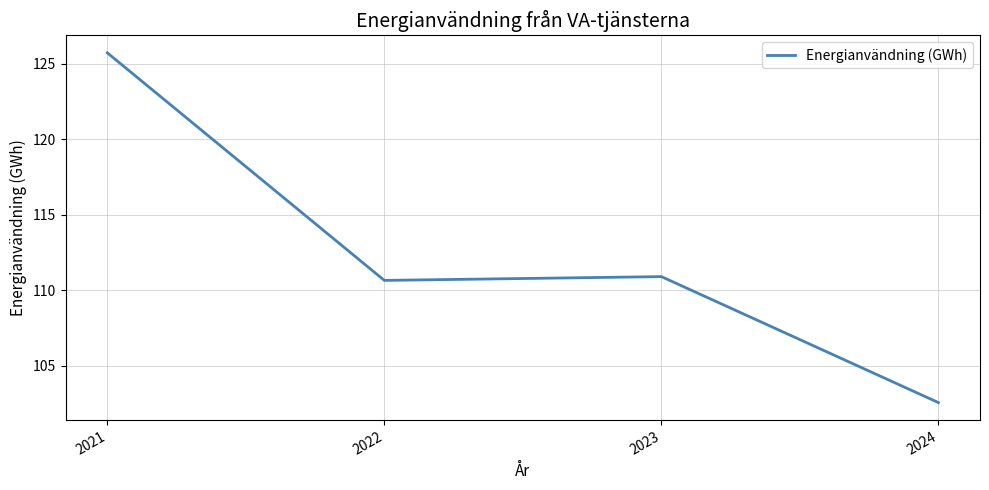

True or false: the data shows 24.5 at 2023.

False